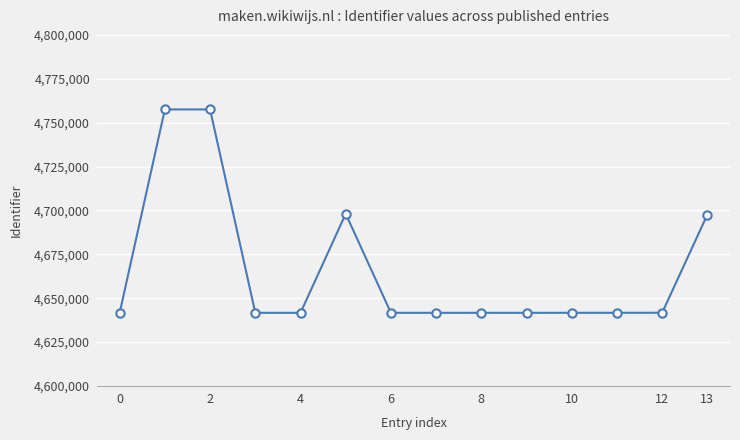

What is the difference between the maximum and minimum values?

115886